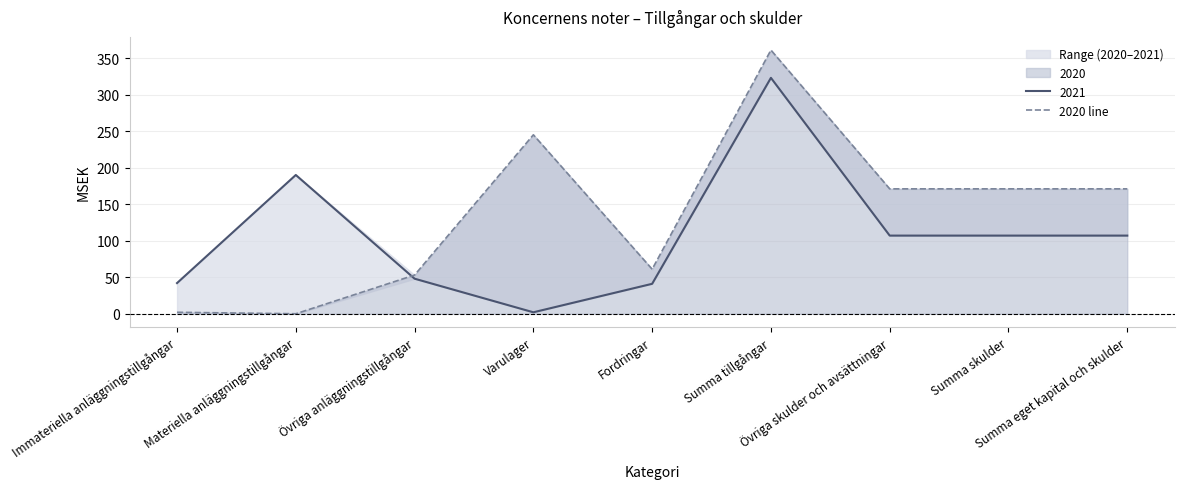

What is the sum of the values at Fordringar and Summa eget kapital och skulder?

232